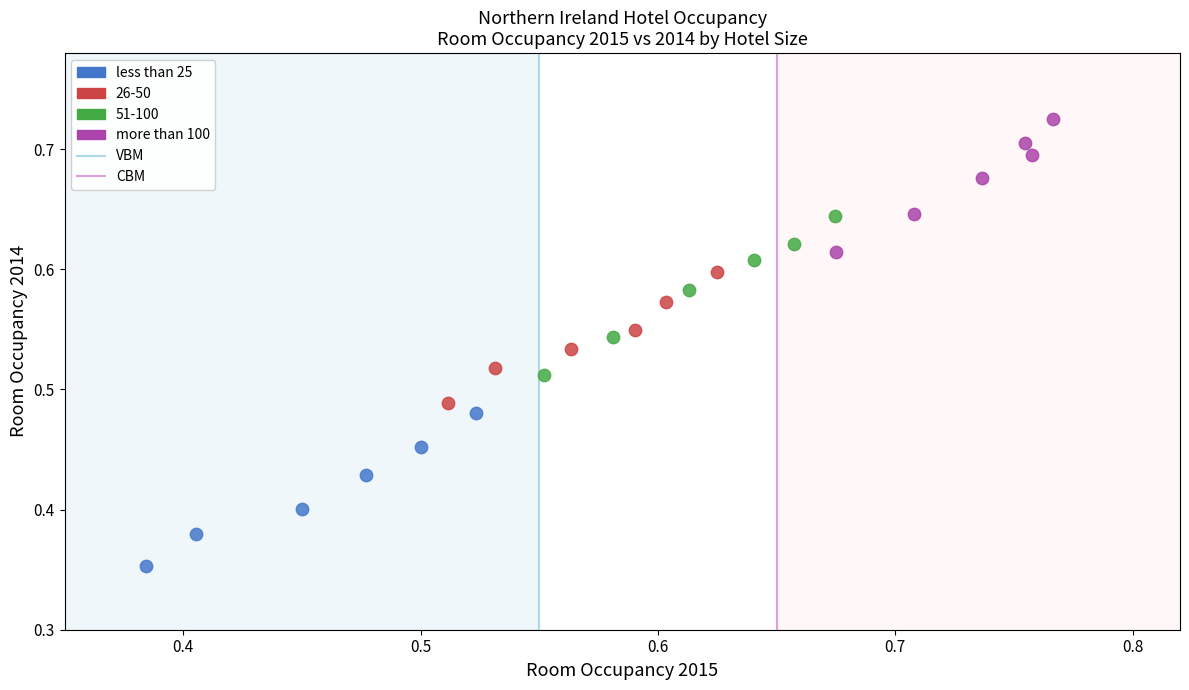

Which series has the largest Y range (max minus min)?

51-100